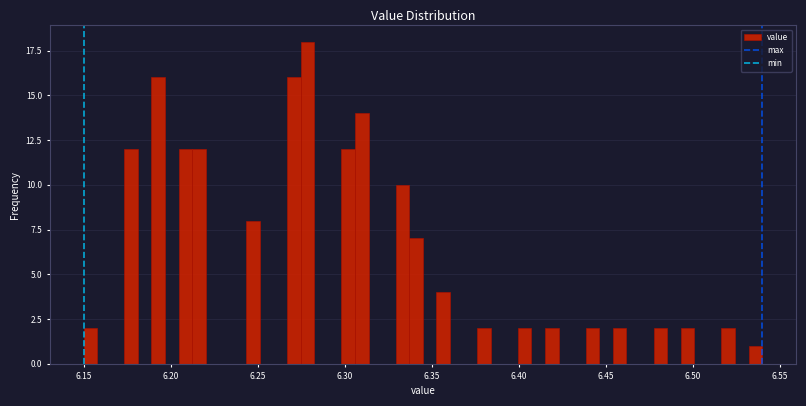

Read against the x-axis, roughly where is the centre of the tallest bar?

6.280